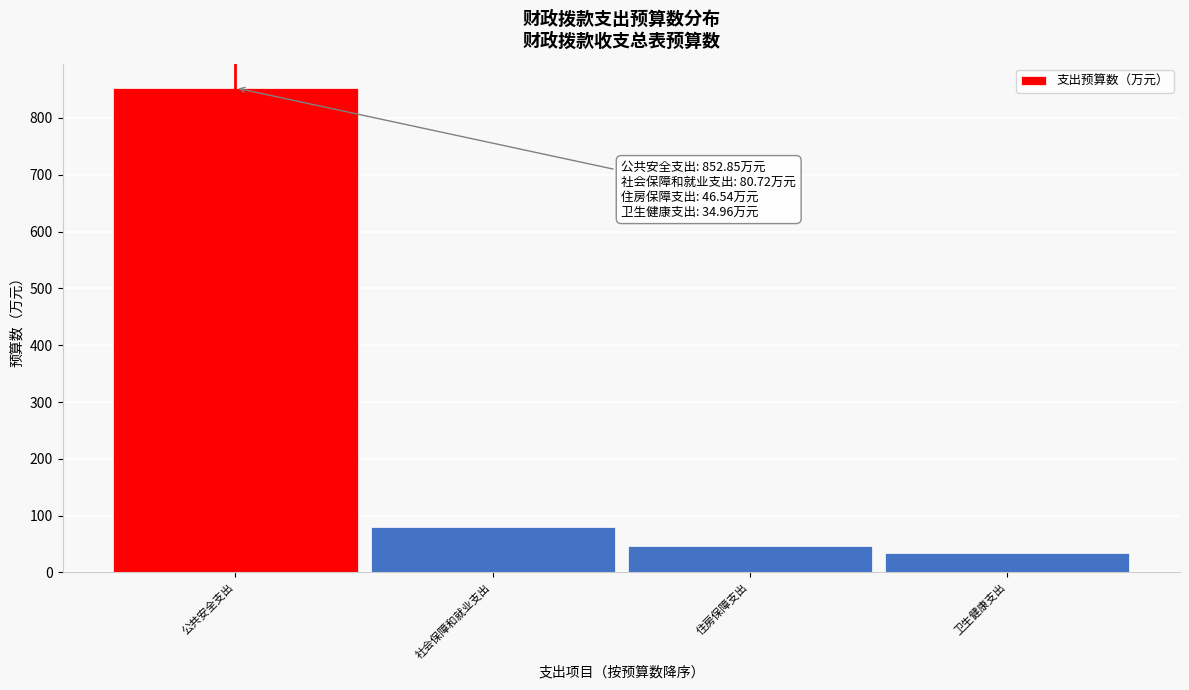

Reading right to left, what are all the values shown in this chart?

35.0	46.5	80.7	852.9